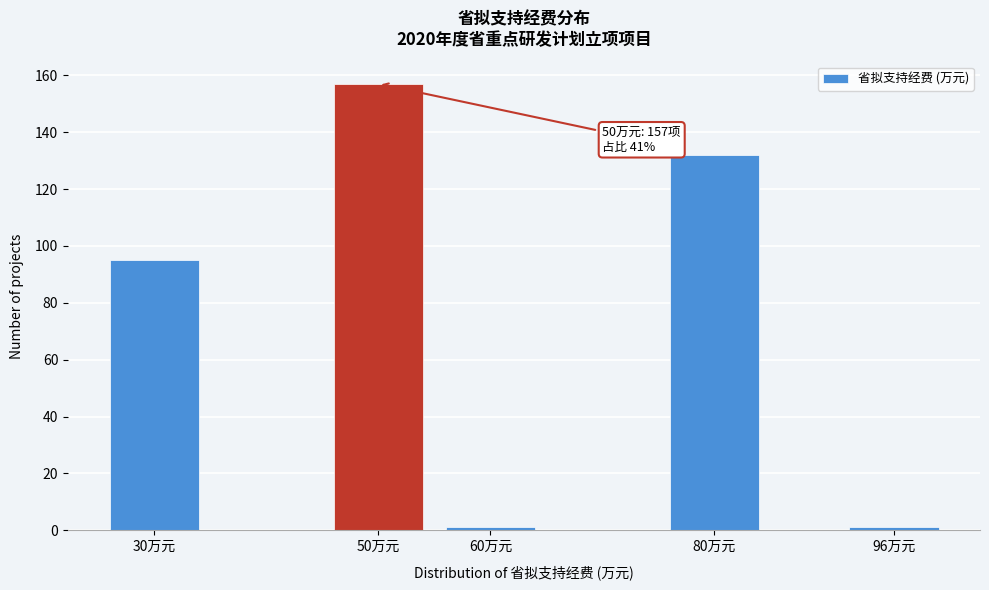

Reading right to left, extract all data points from this chart.

96万元=1	80万元=132	60万元=1	50万元=157	30万元=95